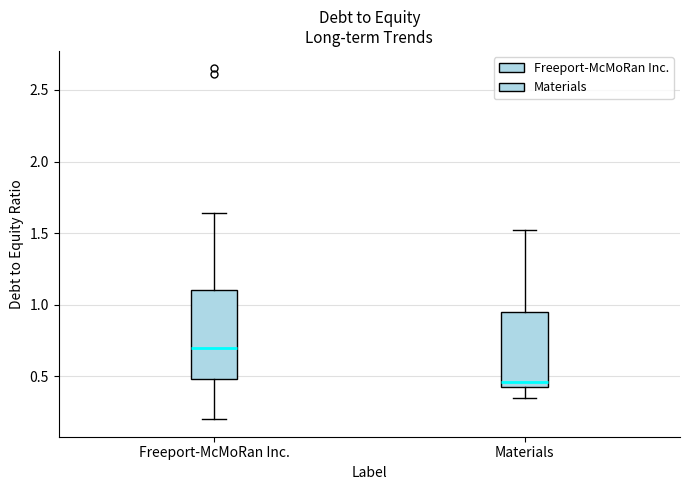

Reading left to right, read every box against the y-axis: the position of its median line, the range the box covers, and the ends of its whiskers. The values are not printed on the chart, so give them approximately, as read against the axis.

Freeport-McMoRan Inc.: median 0.70, box 0.50 to 1.10, whiskers 0.20 to 1.65
Materials: median 0.45 (just above the box's lower edge), box 0.45 to 0.95, whiskers 0.35 to 1.50